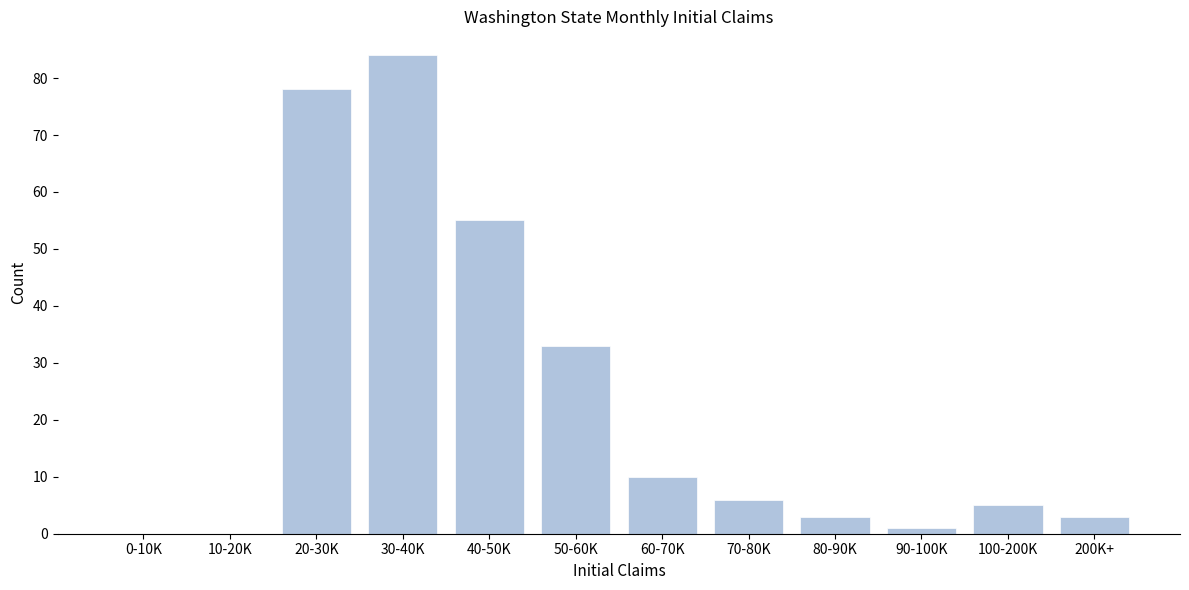

Reading left to right, list all the values displayed in this chart.

0-10K=0	10-20K=0	20-30K=78	30-40K=84	40-50K=55	50-60K=33	60-70K=10	70-80K=6	80-90K=3	90-100K=1	100-200K=5	200K+=3